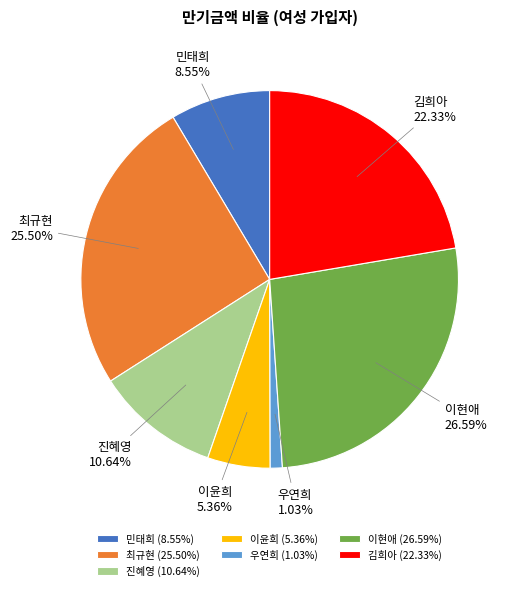

Is there any slice that represents more than half of the pie?

No